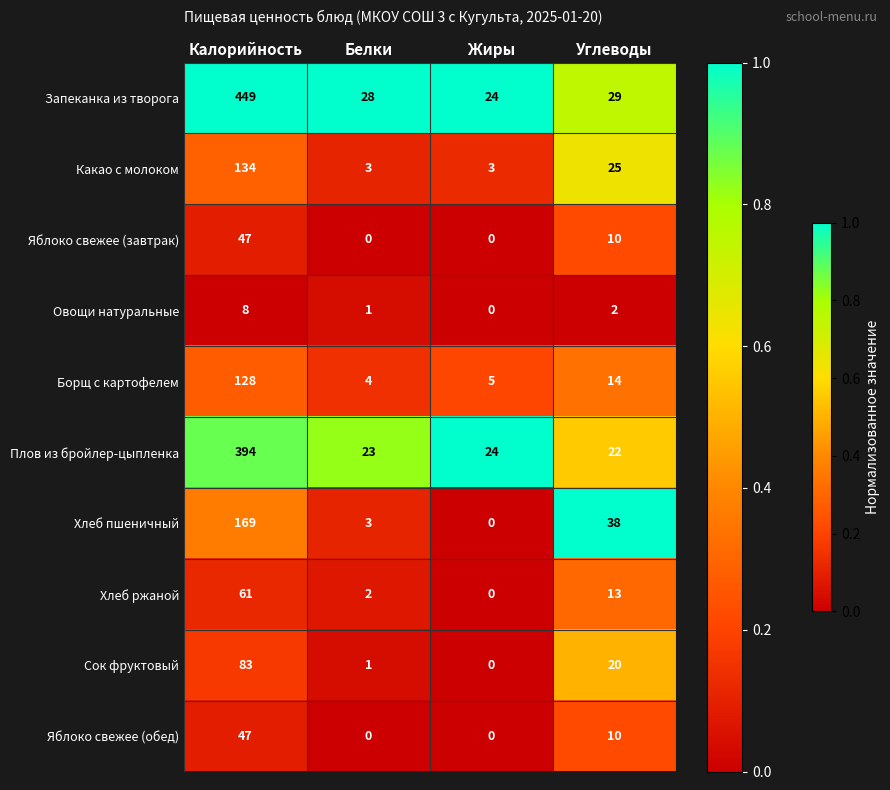

How many distinct data groups are displayed?

10